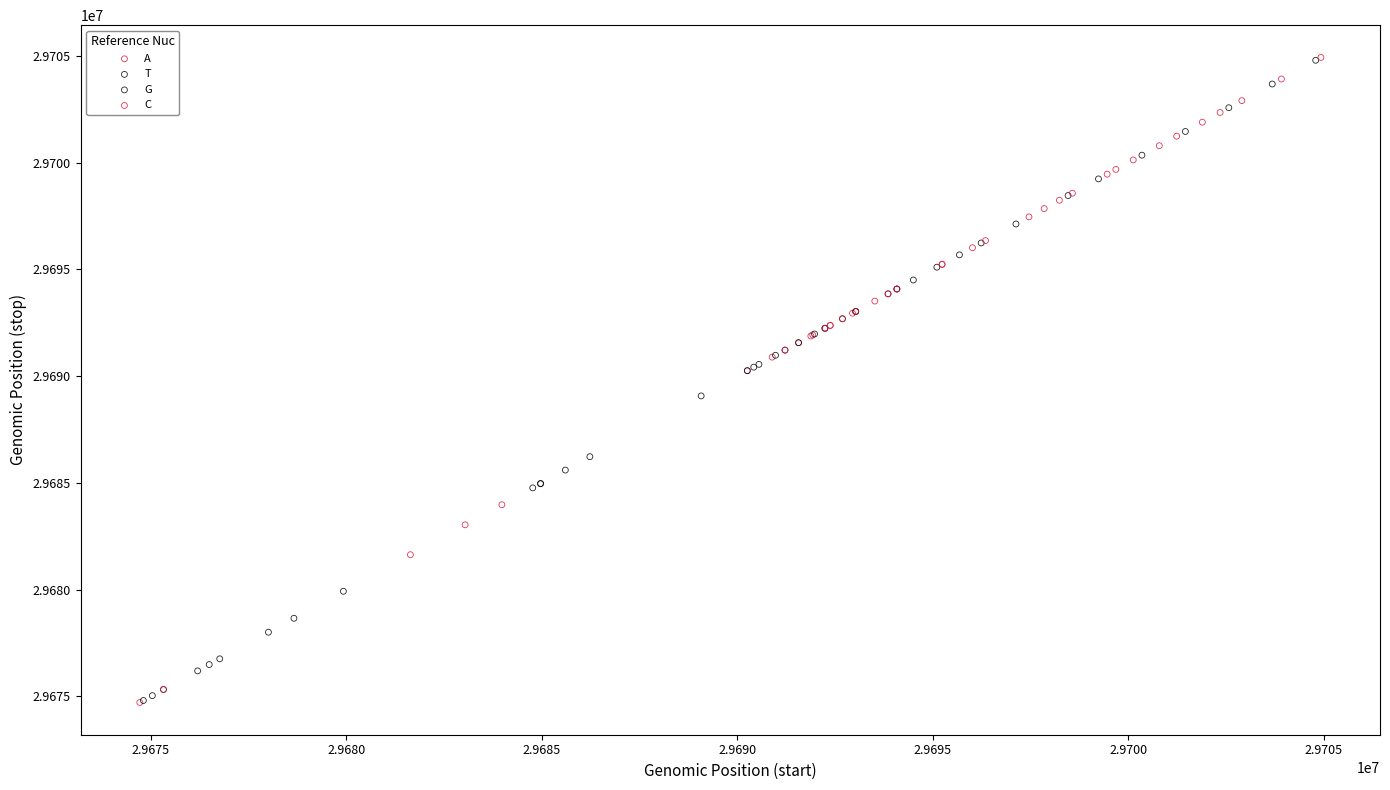

What are all the series names shown in the legend?

A, T, G, C